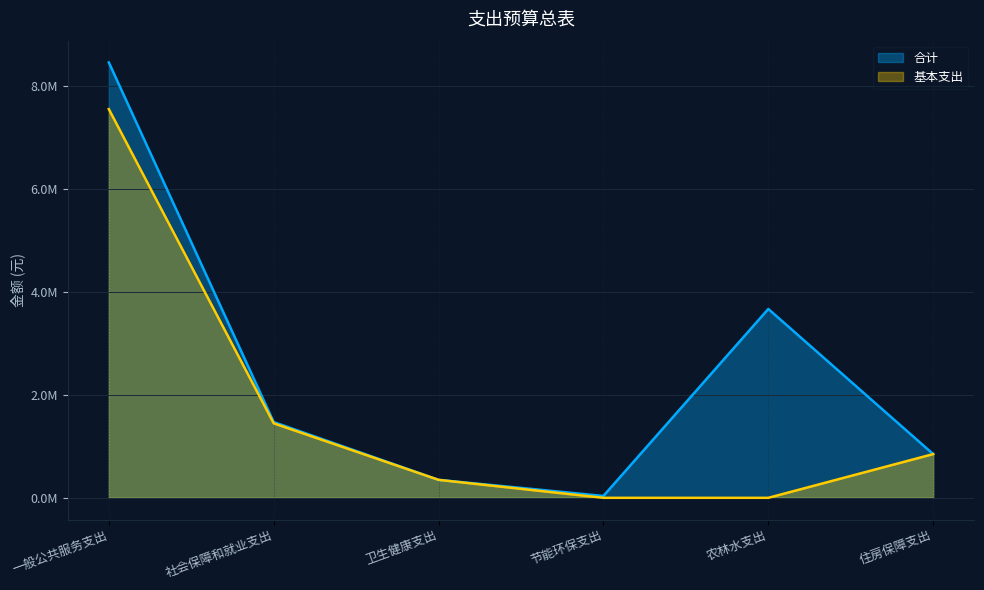

The 合计 series shows 3672738.6 at 农林水支出. True or false?

True